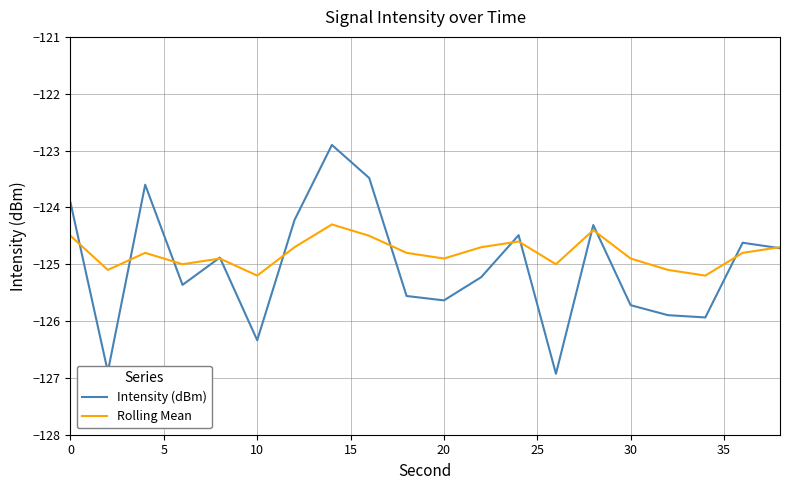

Reading left to right, what are all the values shown in this chart?

Intensity (dBm): -123.9	-126.9	-123.6	-125.4	-124.9	-126.3	-124.2	-122.9	-123.5	-125.6	-125.6	-125.2	-124.5	-126.9	-124.3	-125.7	-125.9	-125.9	-124.6	-124.7
Rolling Mean: -124.5	-125.1	-124.8	-125.0	-124.9	-125.2	-124.7	-124.3	-124.5	-124.8	-124.9	-124.7	-124.6	-125.0	-124.4	-124.9	-125.1	-125.2	-124.8	-124.7